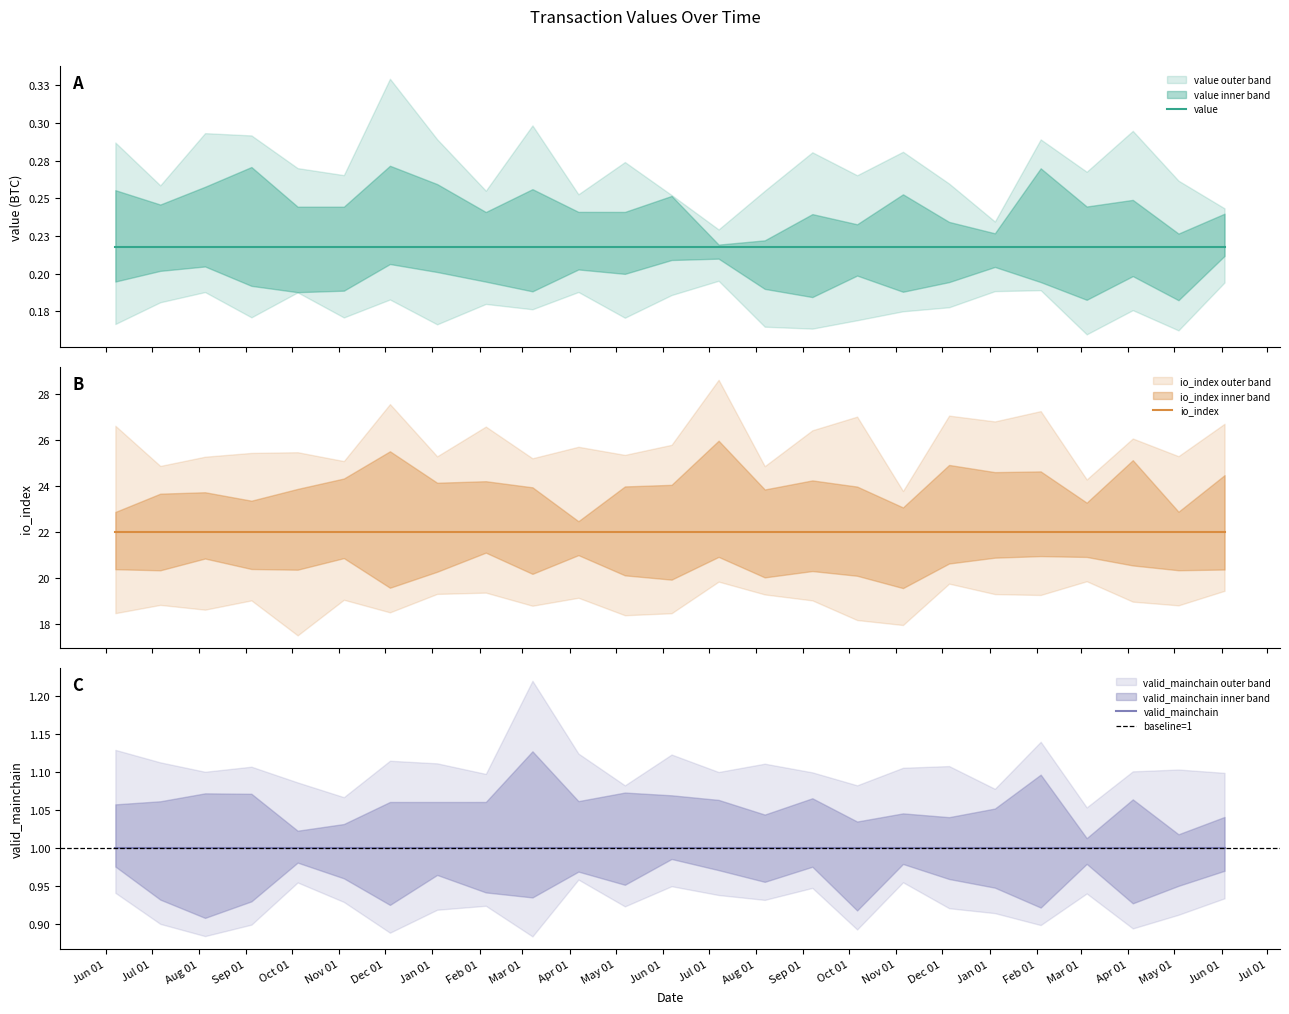

What is the difference between the highest and lowest values at 17?

21.8